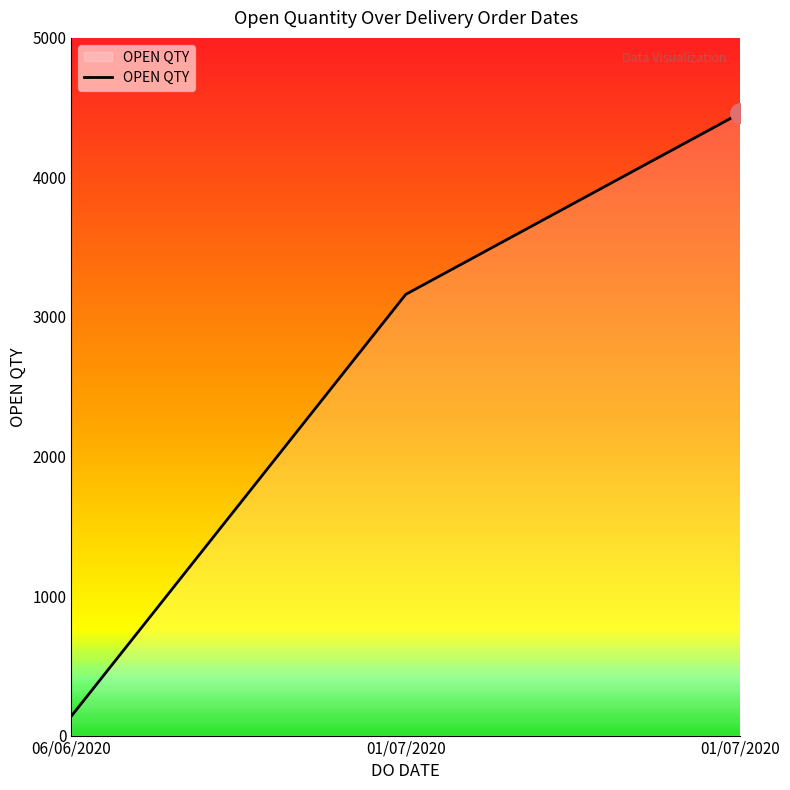

What is the sum of all values?

7762